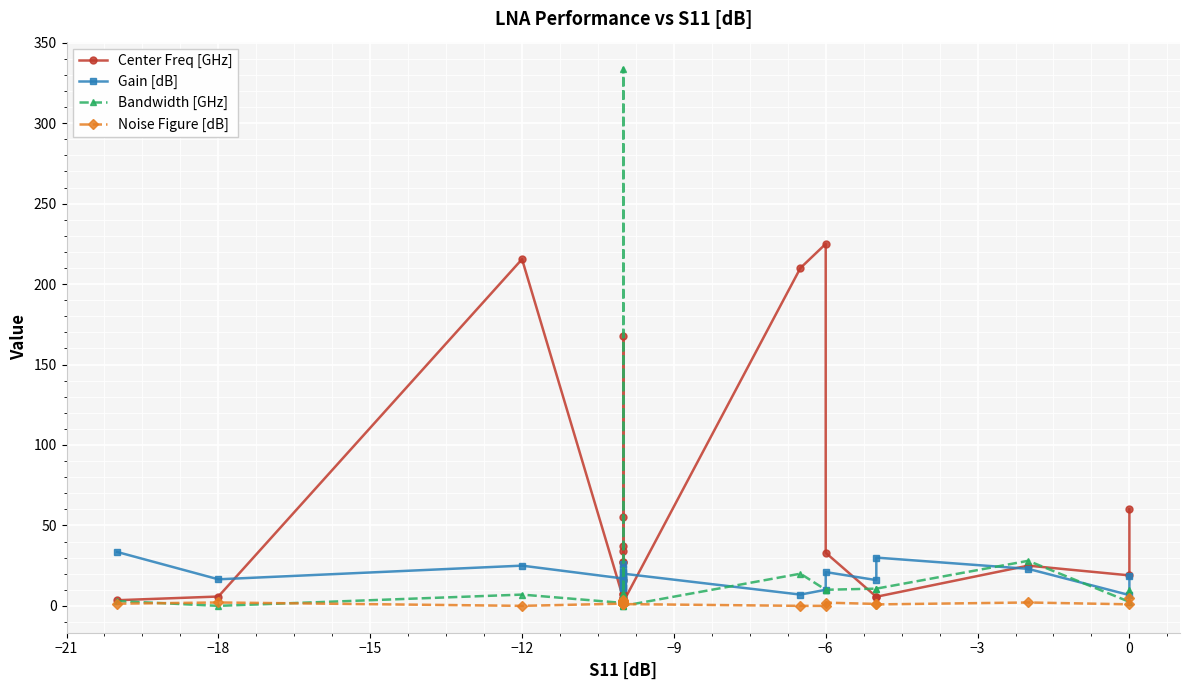

Is it true that Bandwidth [GHz] equals 18.9 at 19?

False